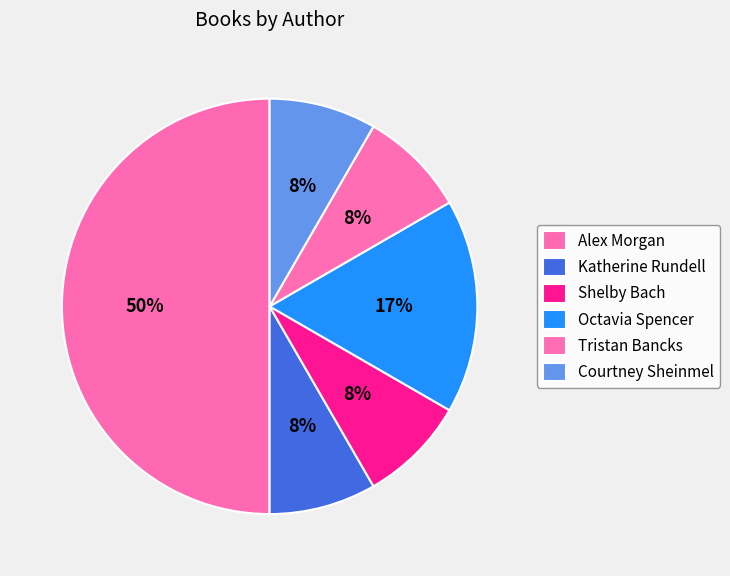

To the nearest percent, what portion does Katherine Rundell represent?

8%